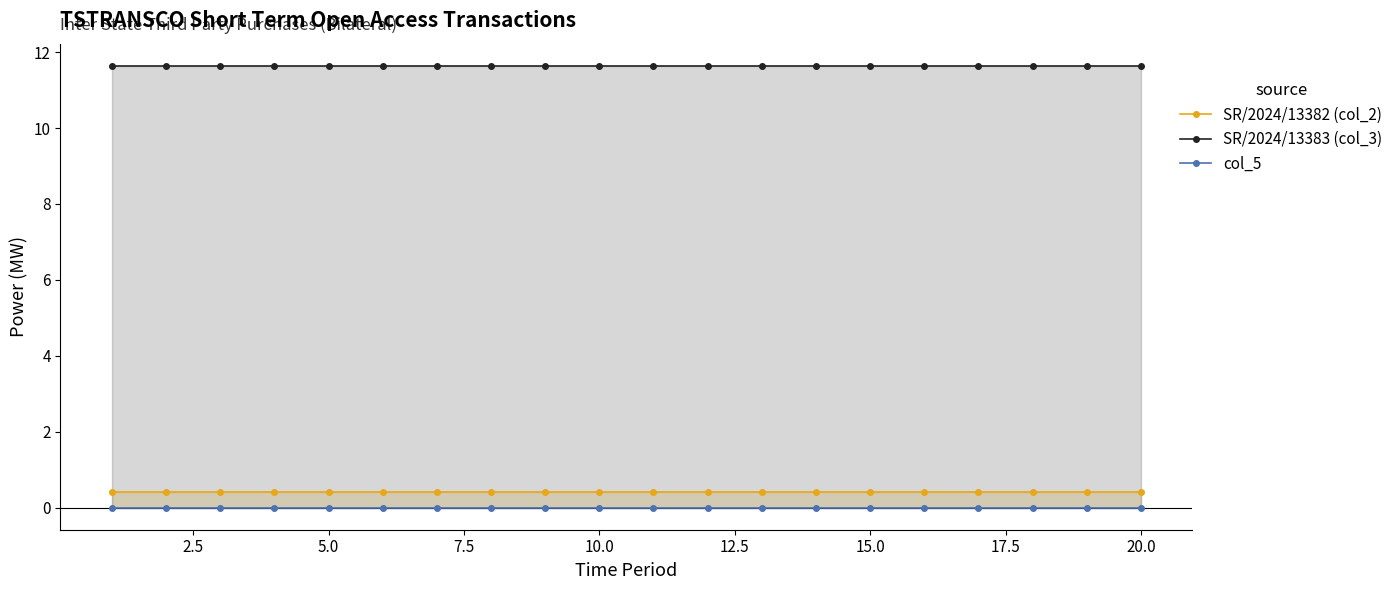

True or false: col_5 and SR/2024/13383 (col_3) cross at least once.

False